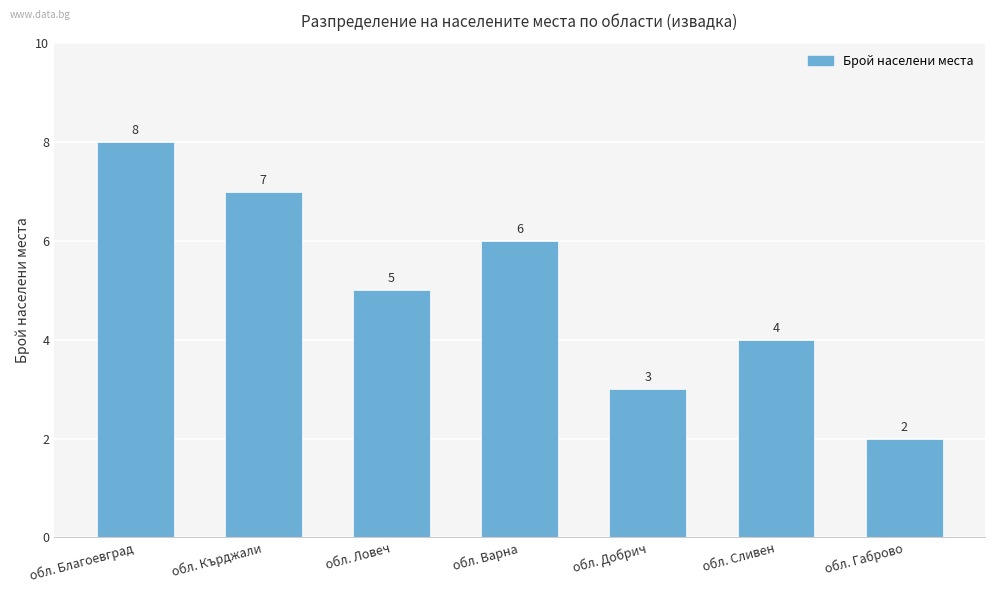

List the labels in order of value, largest first.

обл. Благоевград, обл. Кърджали, обл. Варна, обл. Ловеч, обл. Сливен, обл. Добрич, обл. Габрово